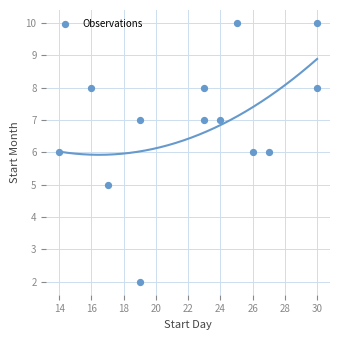

What is the range of X values (max minus min)?

16